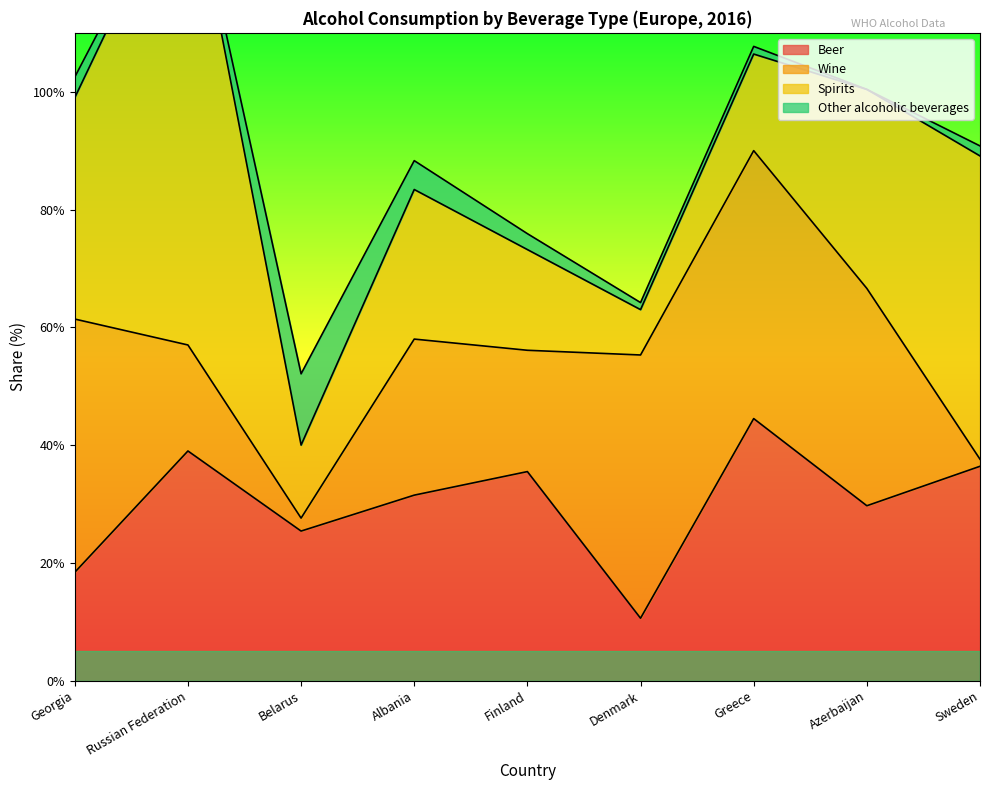

How many data points in Wine are above 26?

5